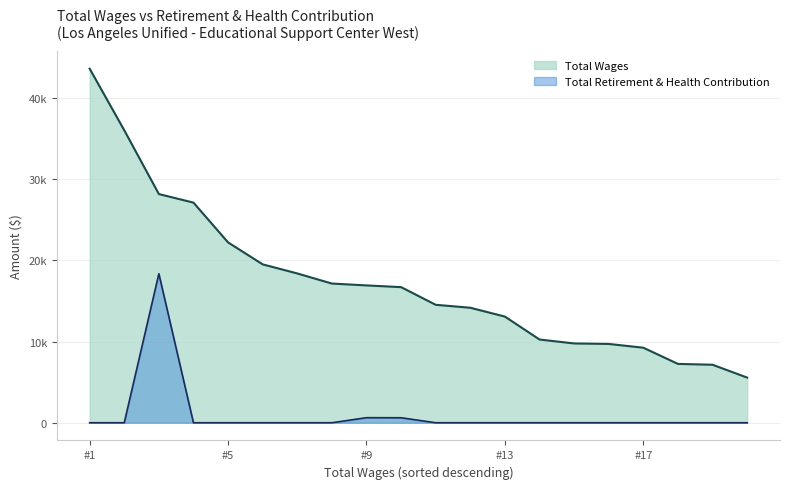

Reading left to right, what are all the values shown in this chart?

Total Wages: 43580	36000	28150	27095	22197	19494	18377	17133	16904	16692	14519	14154	13069	10245	9761	9701	9237	7243	7140	5561
Total Retirement & Health Contribution: 0	0	18343	0	0	0	0	0	623	615	0	0	0	0	0	0	0	0	0	0